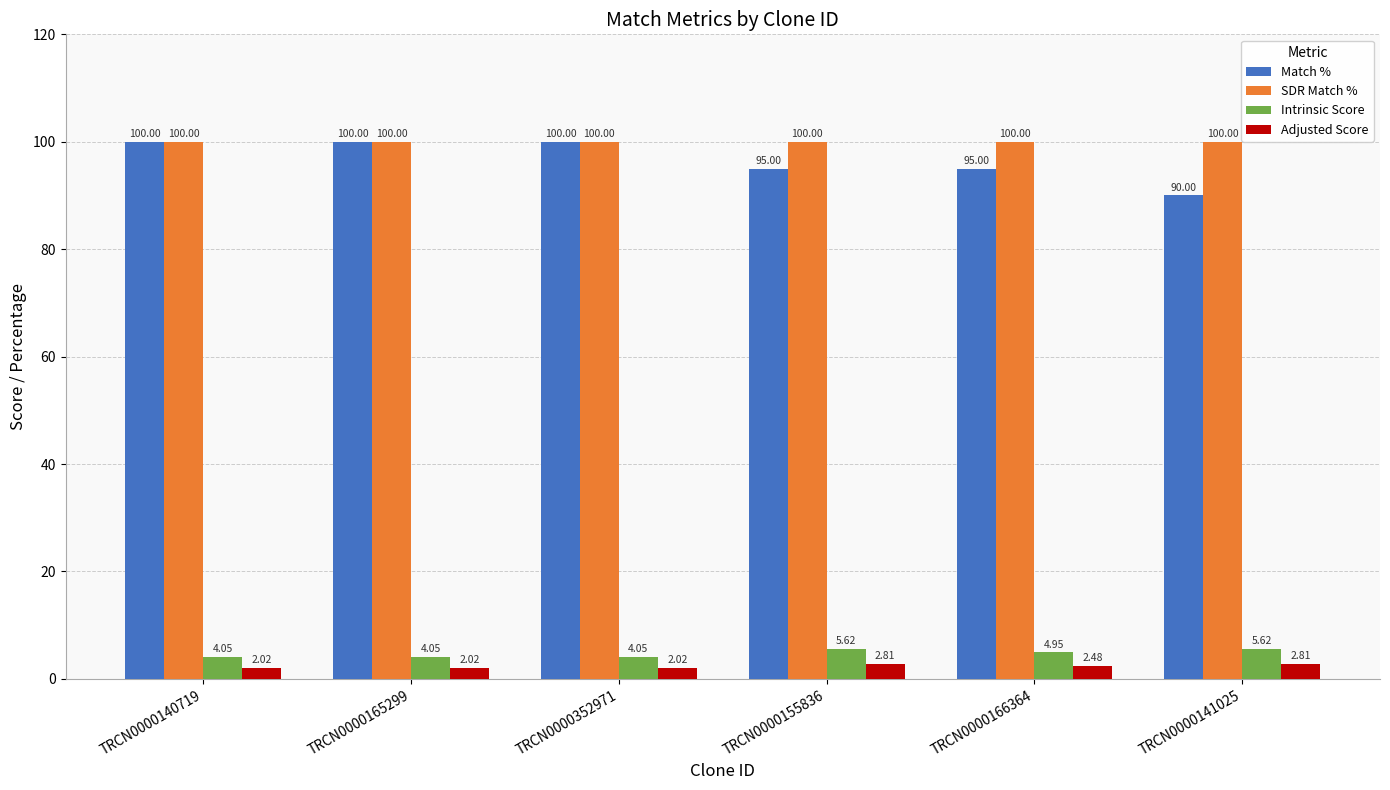

What is the sum of all Adjusted Score values?

14.2